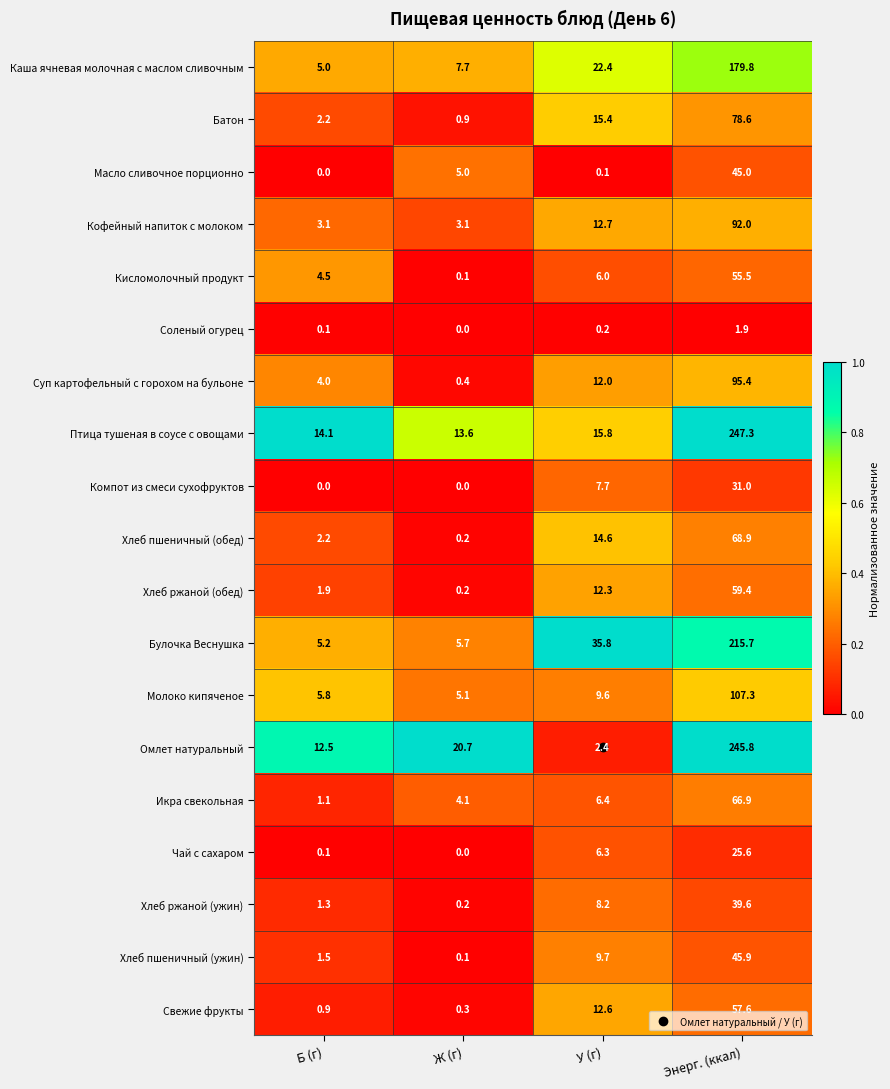

At which label is Чай с сахаром closest to 12?

У (г)